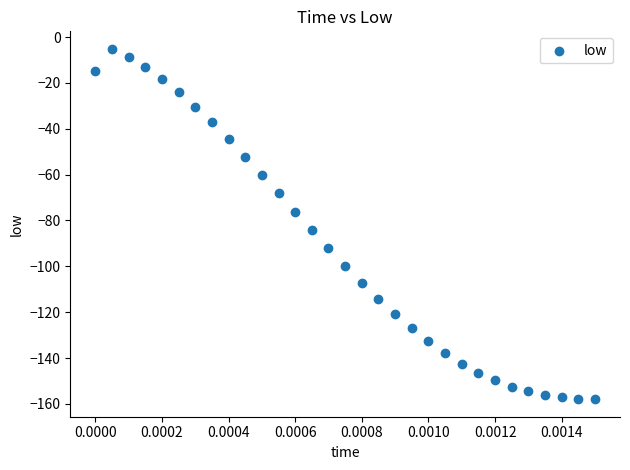

What is the range of Y values (max minus min)?

152.8